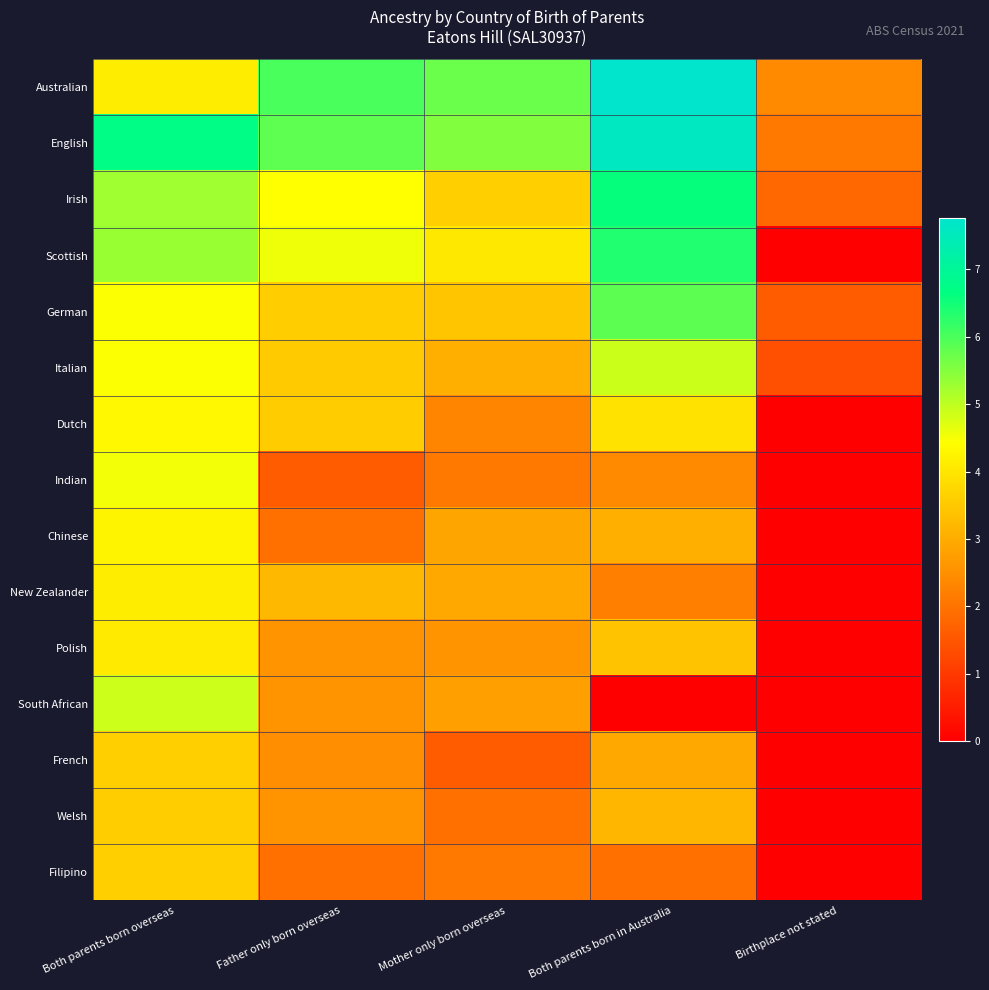

Which has a higher value, Mother only born overseas or Birthplace not stated?

Mother only born overseas